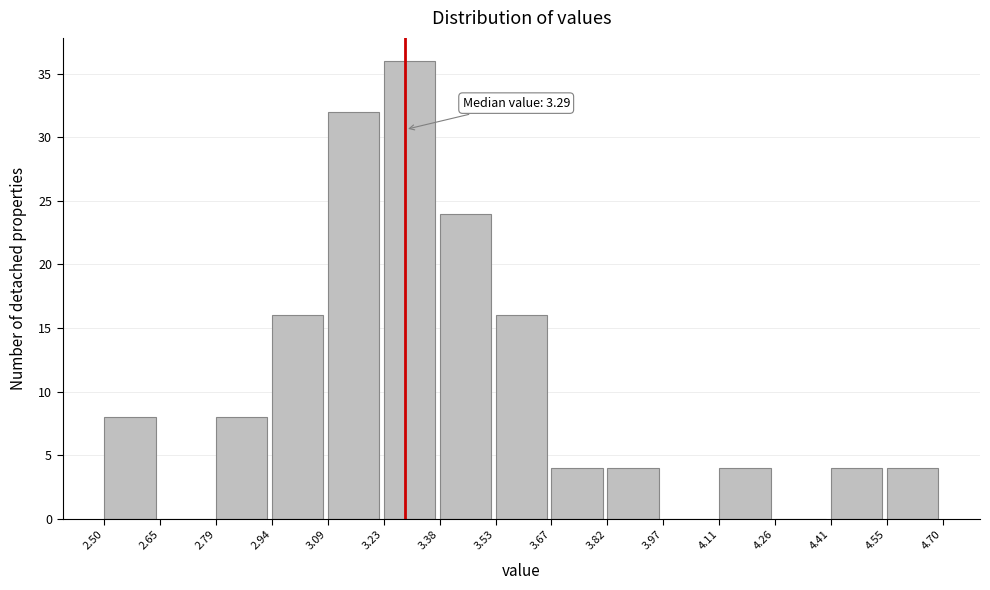

Which range on the x-axis has the tallest bar?

3.23 to 3.38